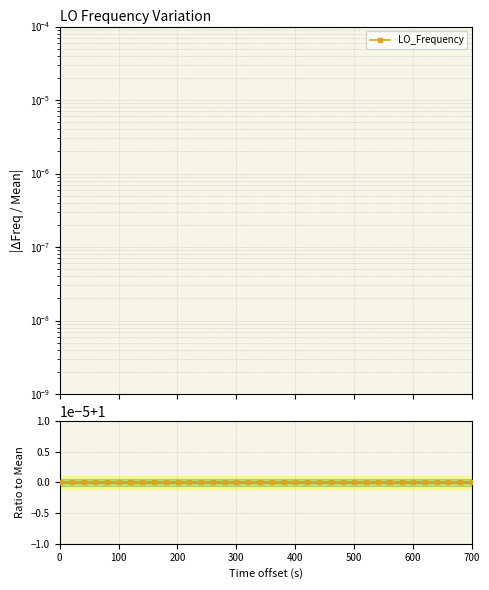

Is the value of LO_Frequency at 19 greater than the value of Ratio to Mean at 300?

Yes